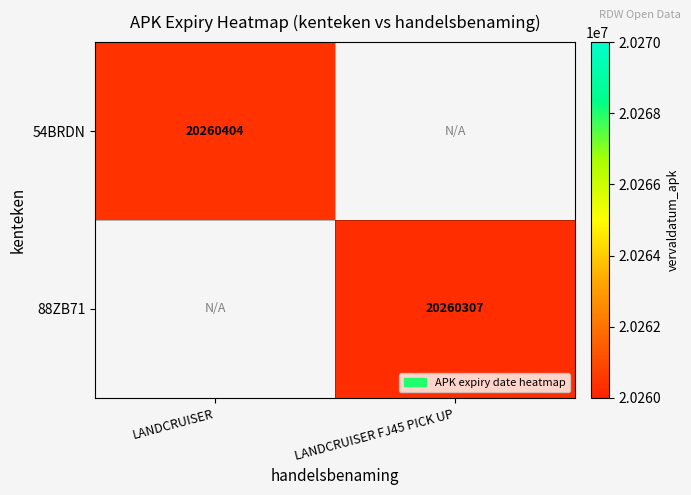

True or false: 54BRDN has a value of 29746286 at LANDCRUISER.

False